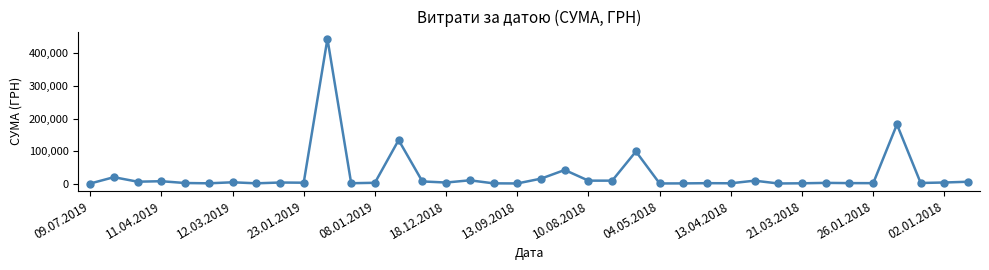

What is the sum of all values?

1042604.9